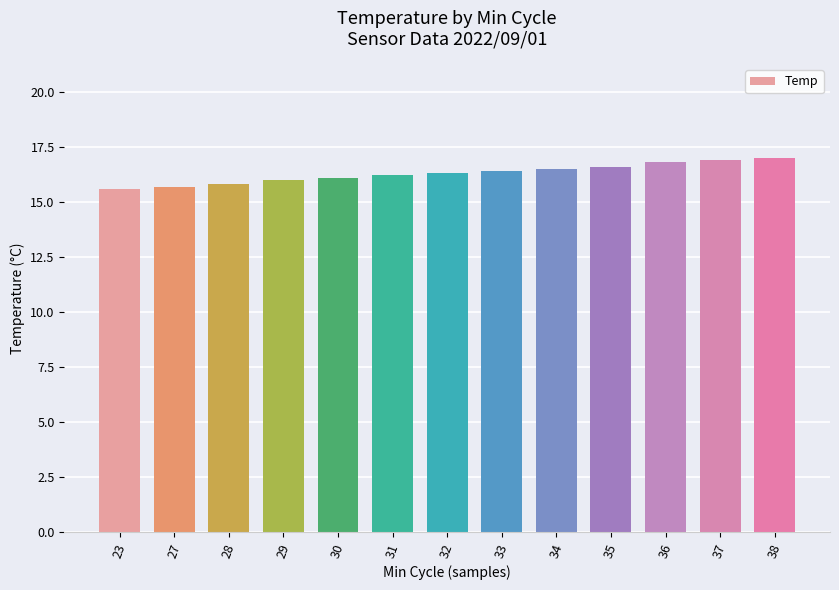

The value at 27 is 15.7. True or false?

True